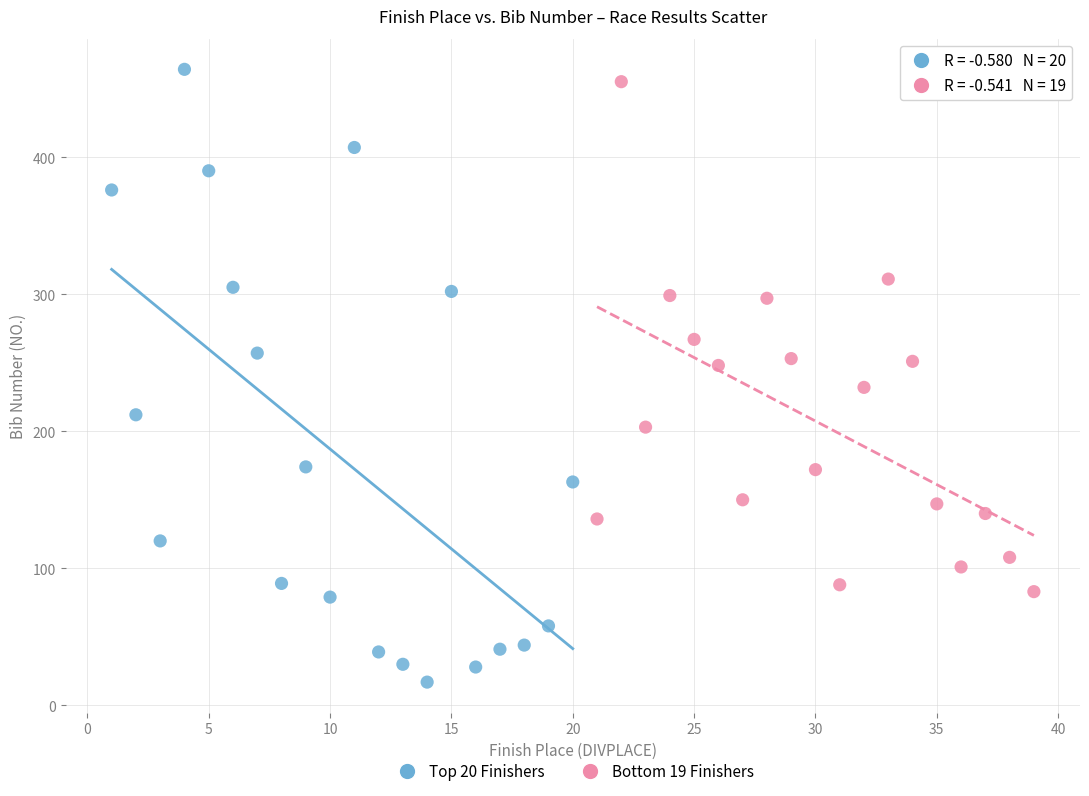

Which series reaches the minimum Y coordinate?

Top 20 Finishers